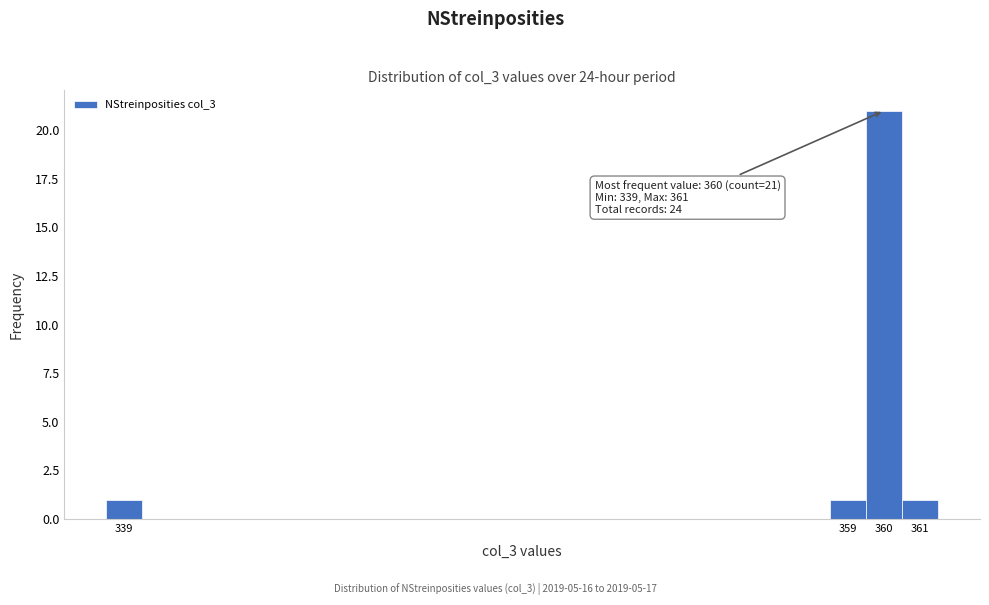

Which range on the x-axis has the tallest bar?

359.5 to 360.5